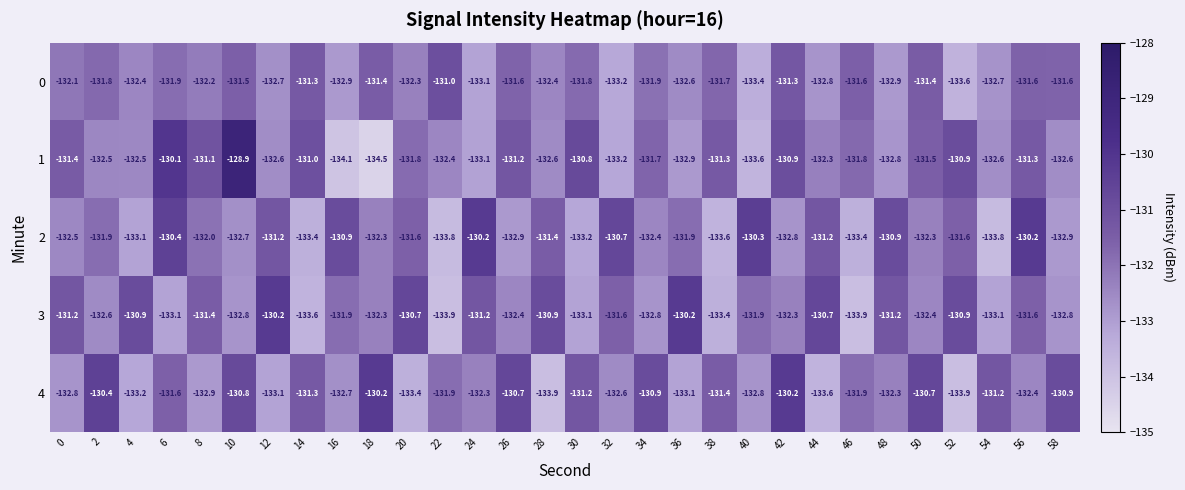

At 30, list the series in order from smallest to largest.

2, 3, 0, 4, 1